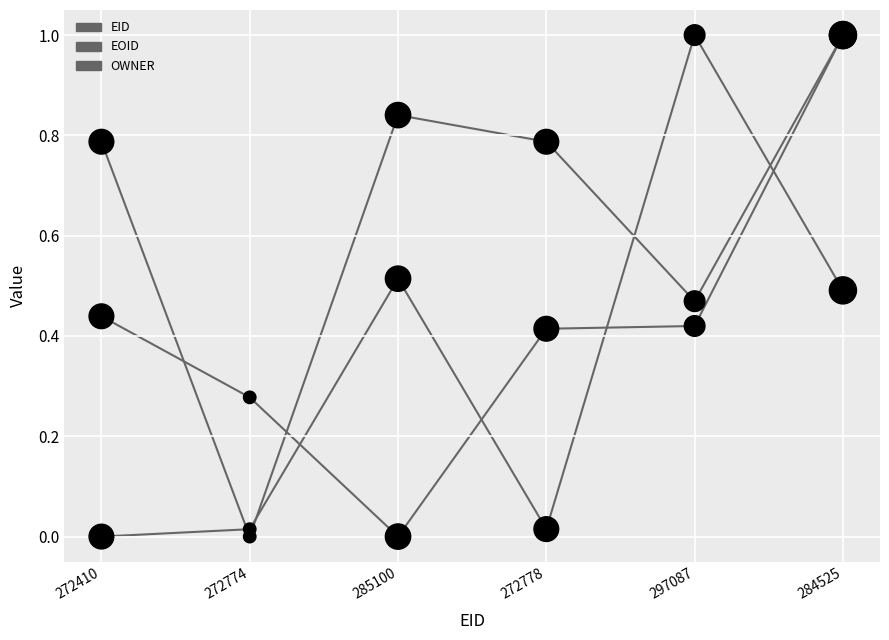

Is the value of EID at 284525 greater than the value of EOID at 272778?

Yes